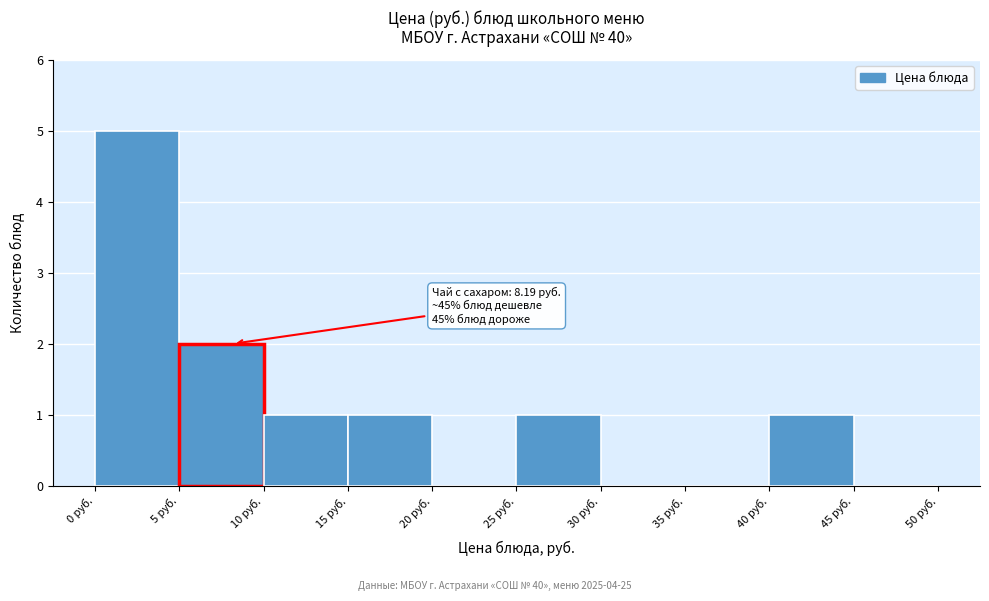

Over which range of the x-axis is the bar tallest?

0 to 5